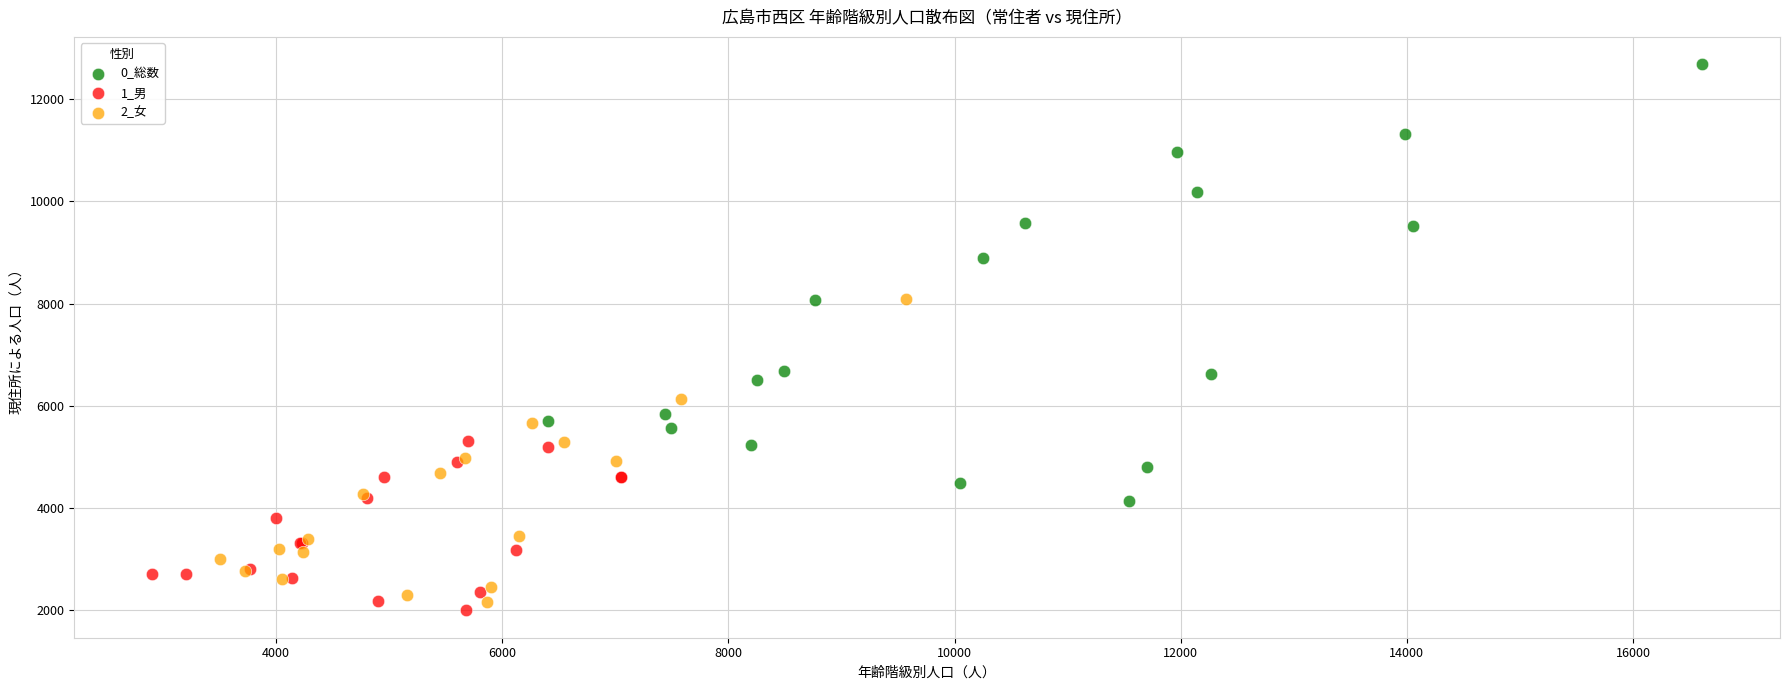

Which series contains the lowest Y value?

1_男